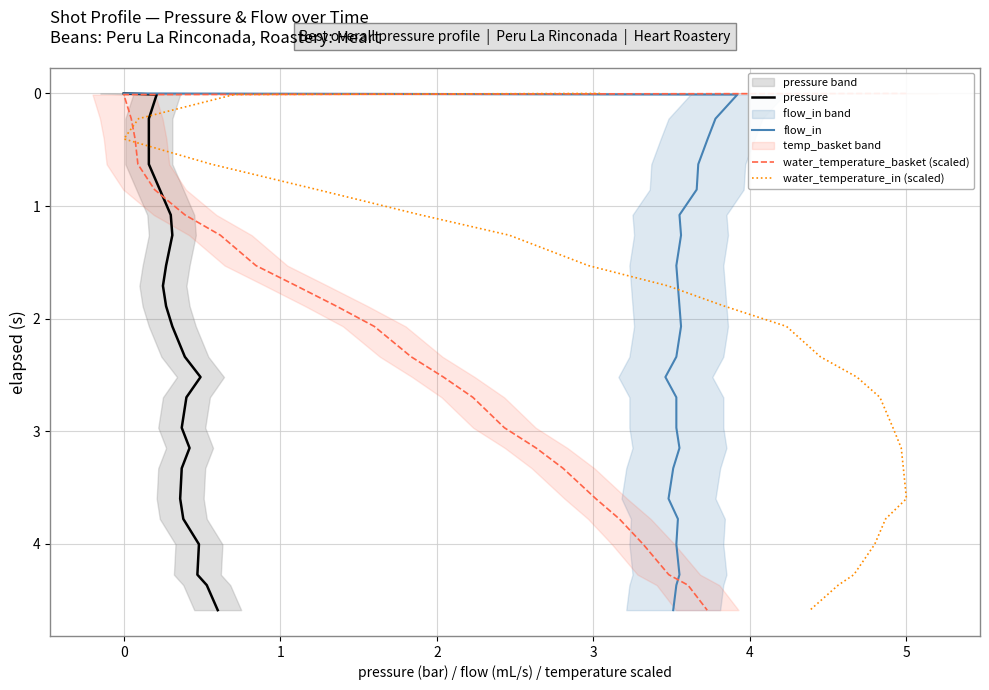

What are all the series names shown in the legend?

pressure, flow_in, water_temperature_basket (scaled), water_temperature_in (scaled)